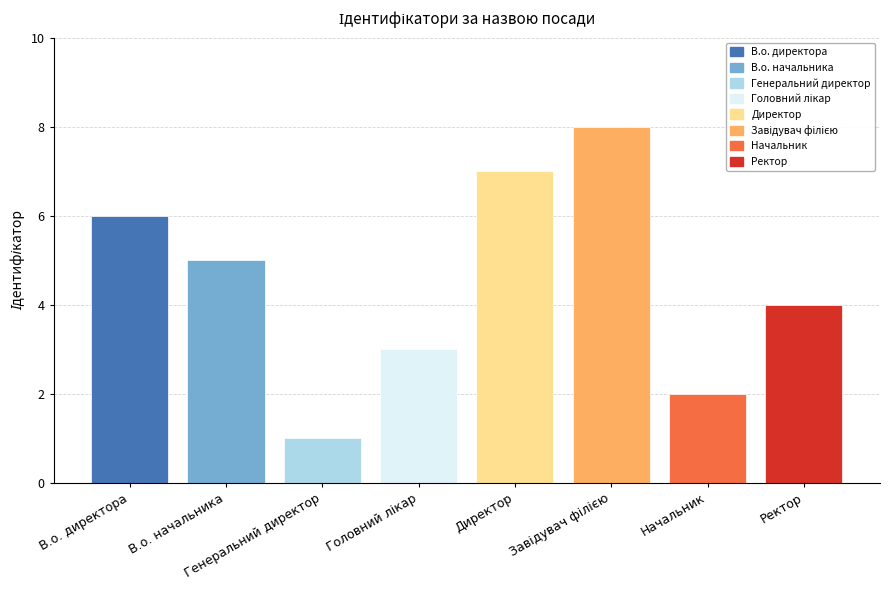

What is the value of the 7th bar from the left?

2